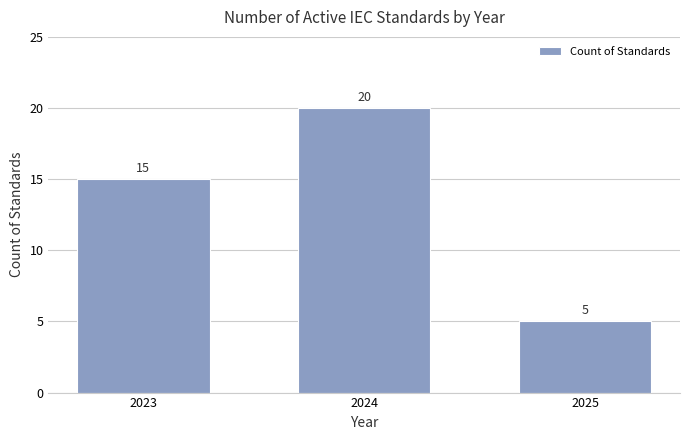

Does the chart contain stacked bars?

No